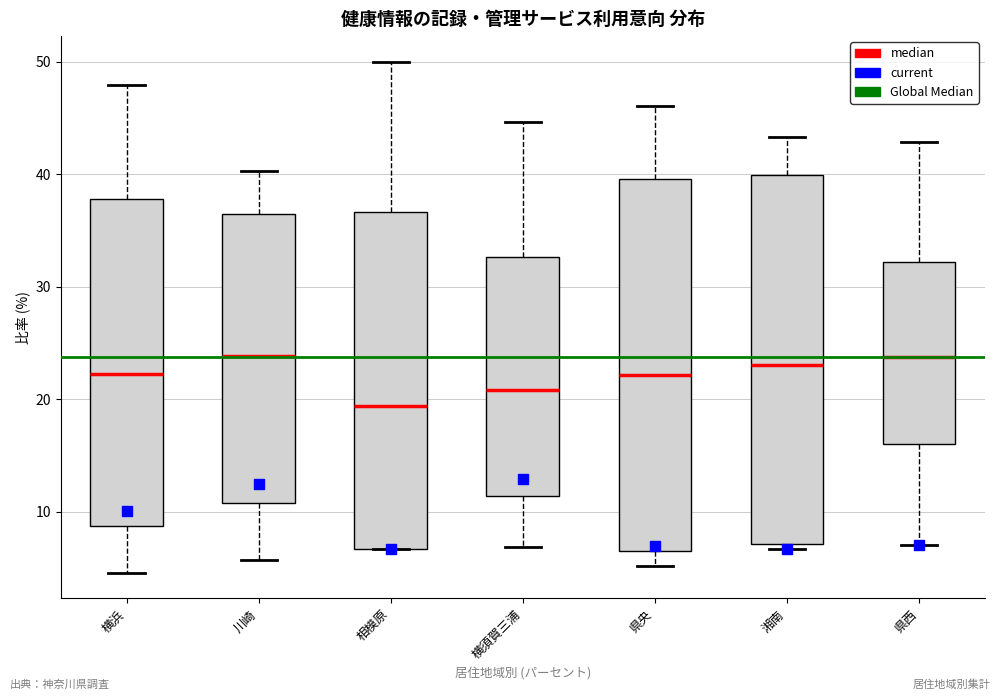

Where is the upper edge of the box for 横浜 on the y-axis? The values are not printed on the chart, so give them approximately, as read against the axis.

38